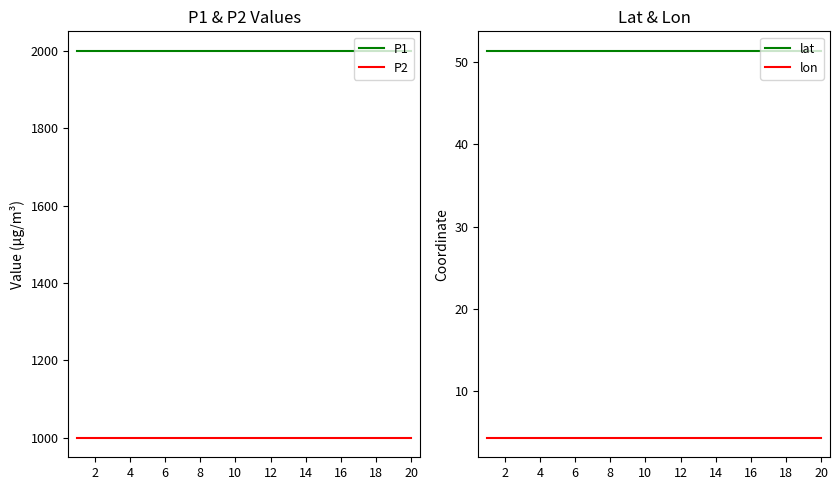

True or false: P2 and P1 intersect in this chart.

False